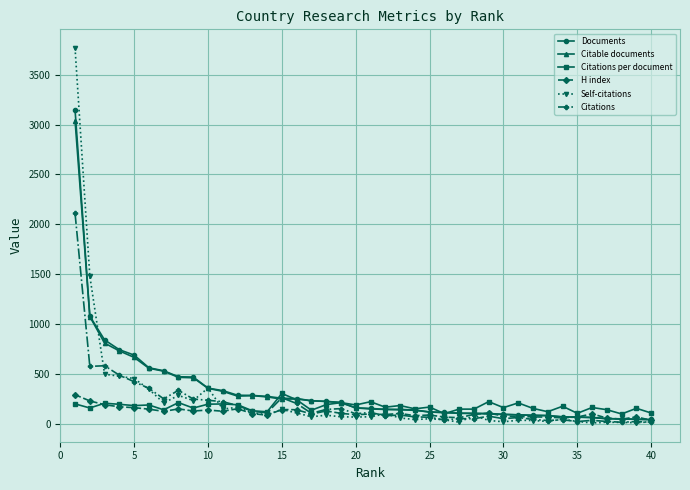

What is the highest value of the Citations series?

2110.2